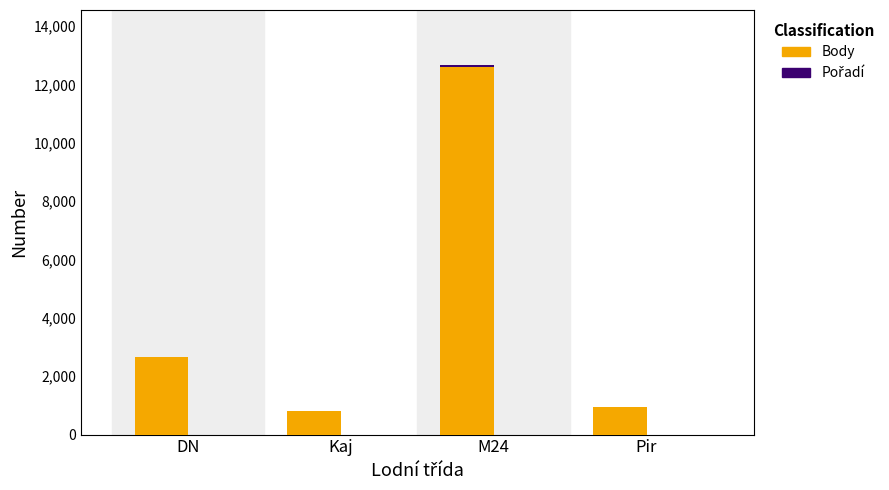

At which category is the sum across all series the highest?

M24